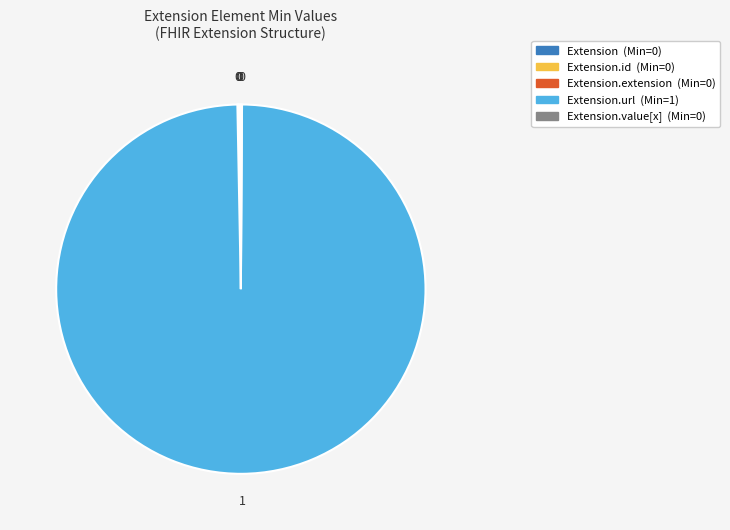

Is there any slice that represents more than half of the pie?

Yes